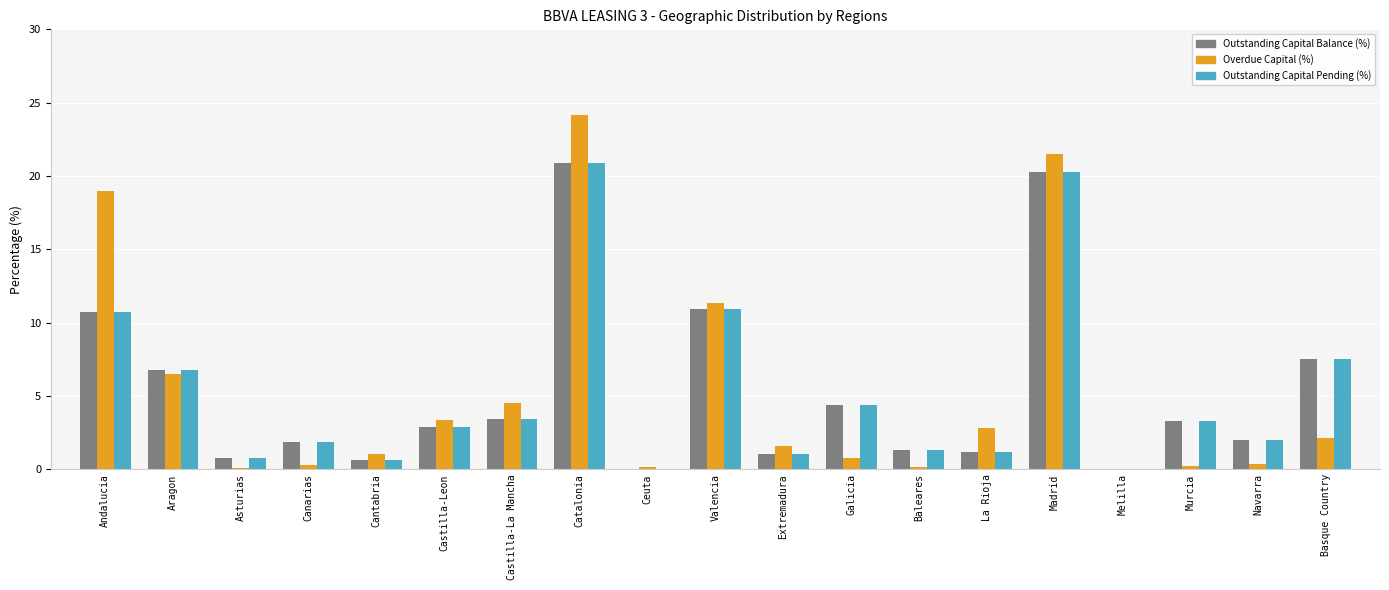

What is the sum of the Overdue Capital (%) values at Catalonia and Basque Country?

26.3